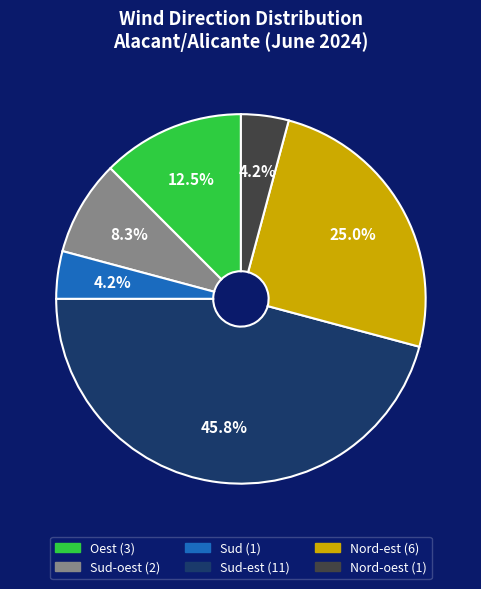

Is there a majority slice in this chart?

No